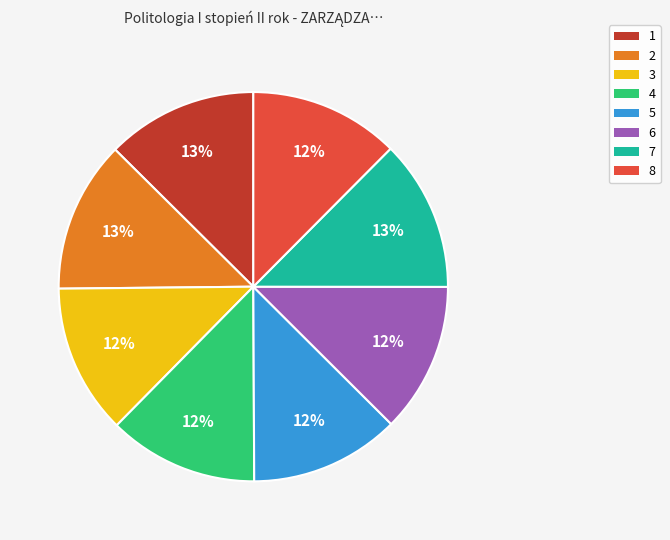

To the nearest percent, what portion does 5 represent?

12%